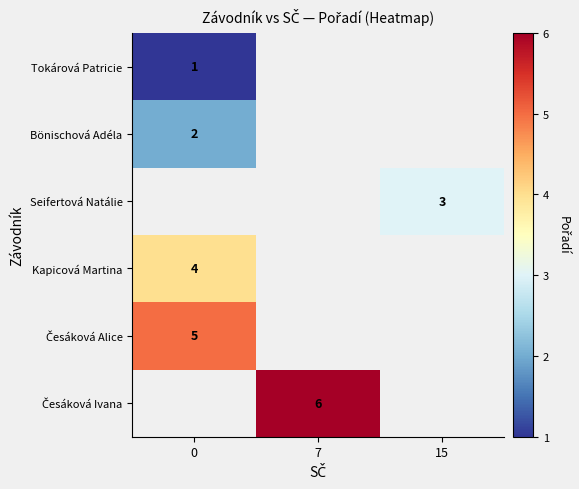

True or false: Tokárová Patricie has a value of 0 at 0.

False